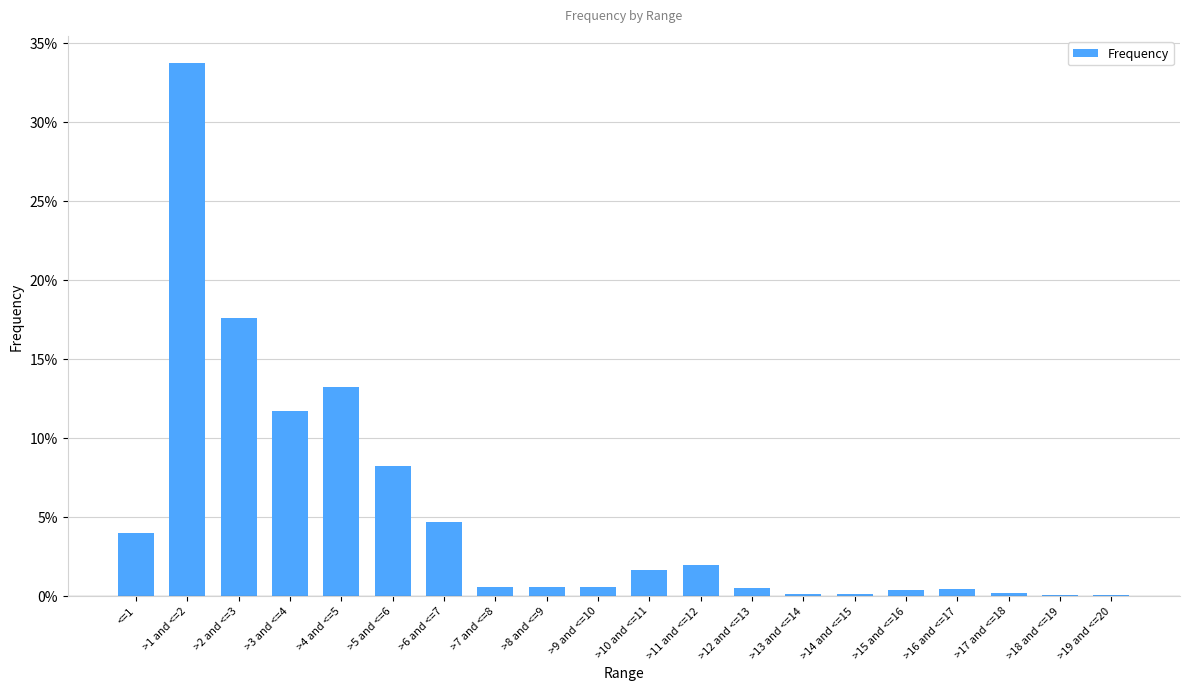

What is the sum of the values at >2 and <=3 and >1 and <=2?

0.5